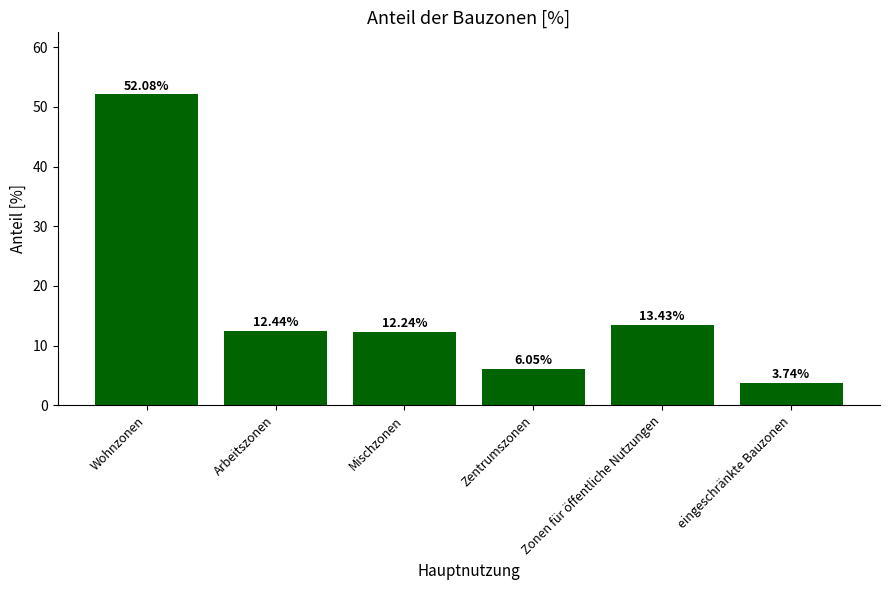

What is the average value?

16.7